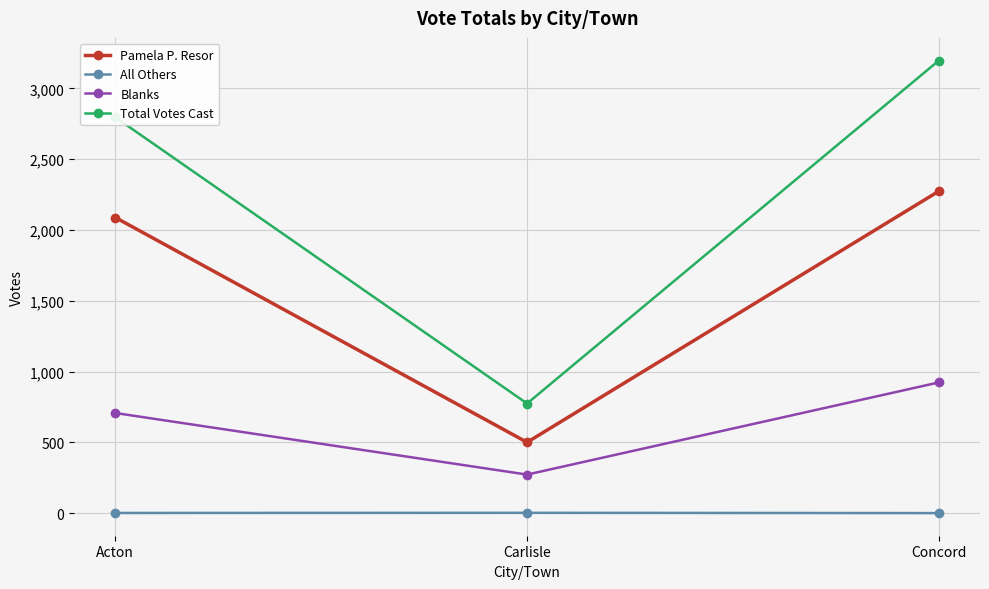

Rank the series by their average value, from lowest to highest.

All Others, Blanks, Pamela P. Resor, Total Votes Cast